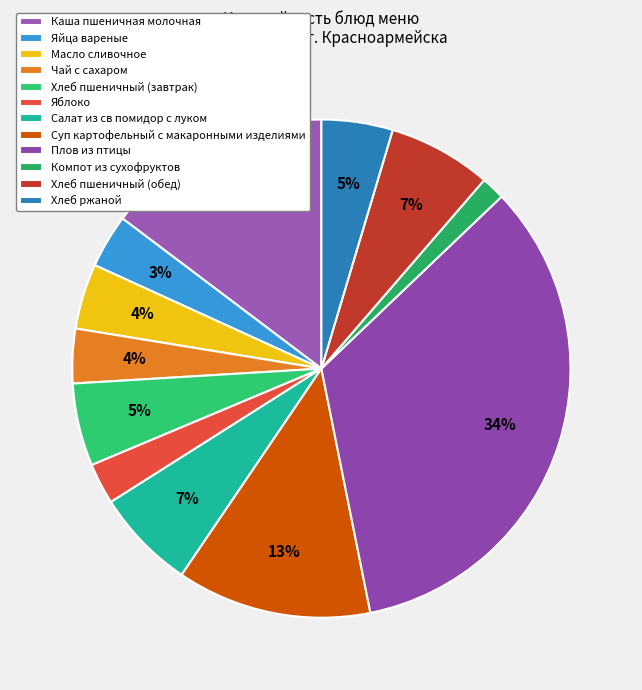

Which slice is the smallest?

Компот из сухофруктов